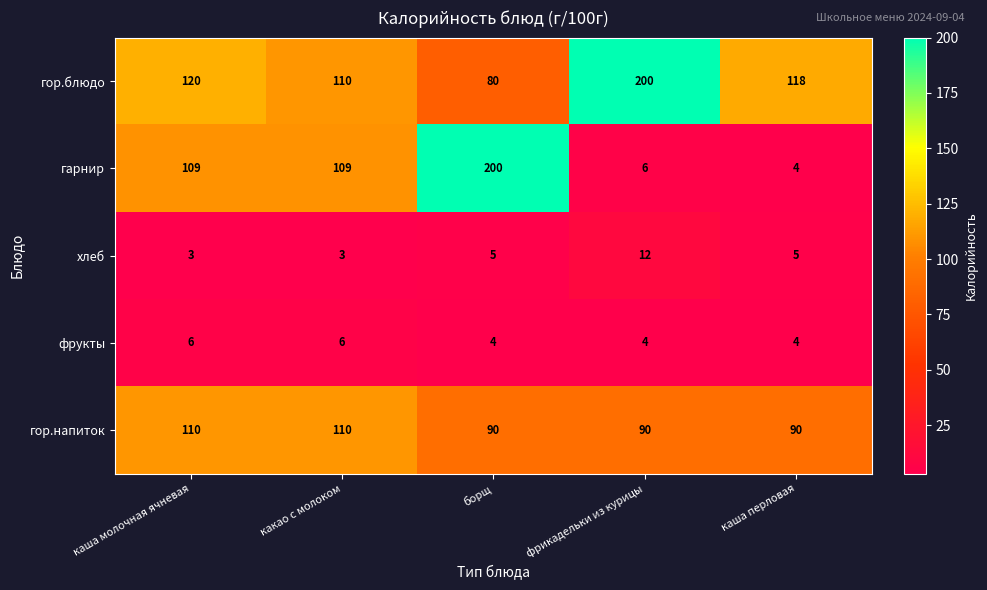

At which category is the sum across all series the highest?

борщ